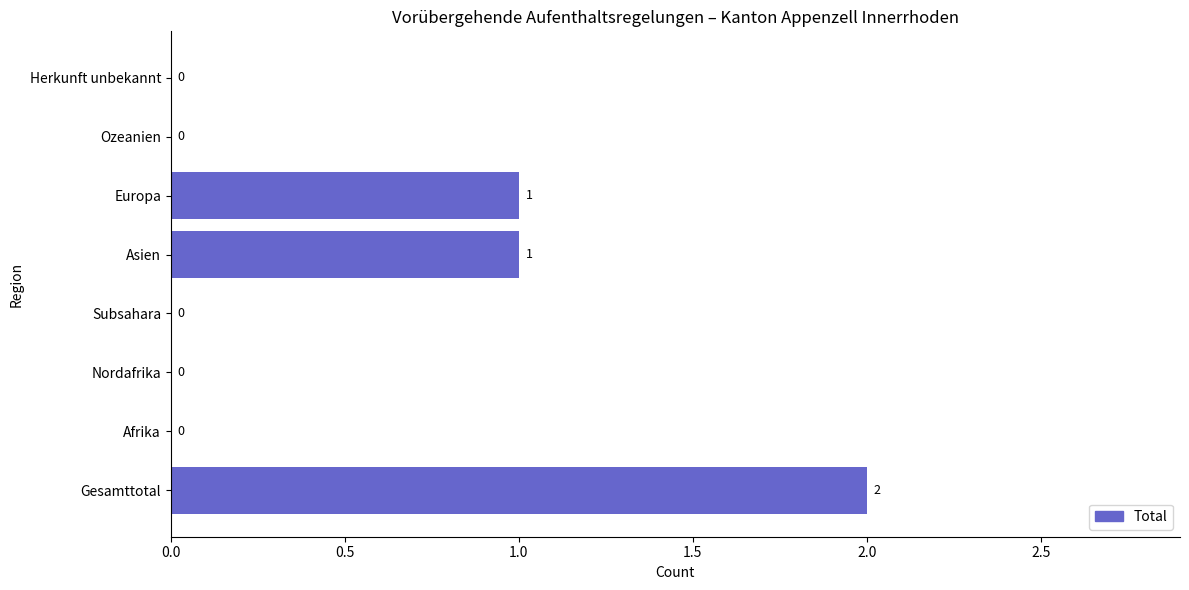

How many values are above zero?

3